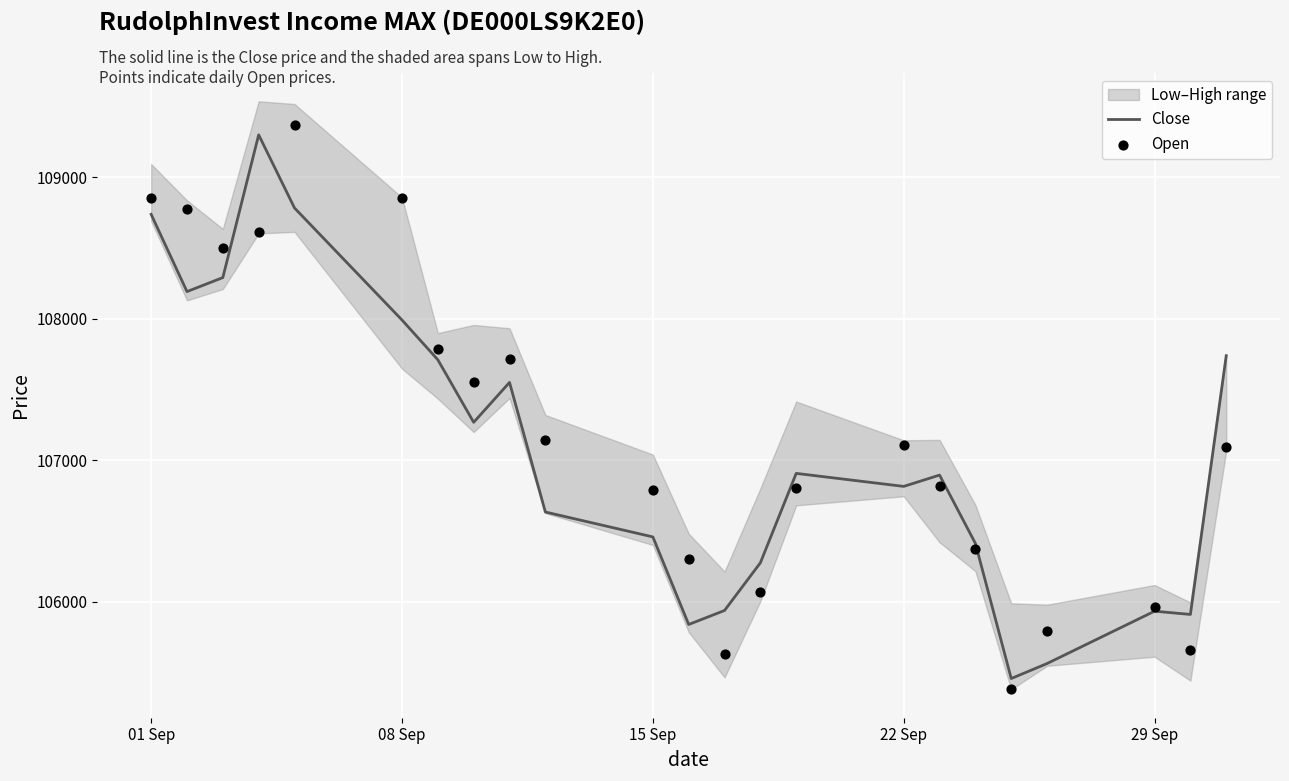

Which series has the largest total across all categories?

Open